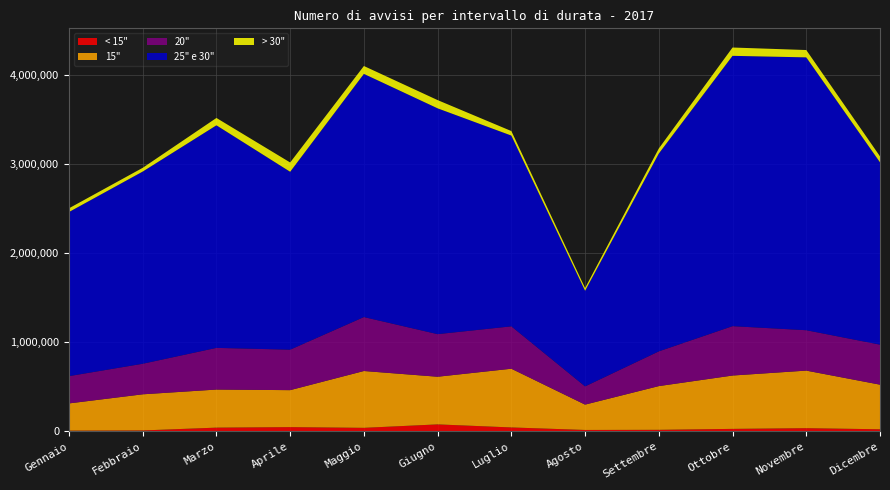

Reading left to right, what are all the values shown in this chart?

< 15": Gennaio=6640	Febbraio=9032	Marzo=40528	Aprile=46192	Maggio=38240	Giugno=76872	Luglio=42680	Agosto=14464	Settembre=15992	Ottobre=26568	Novembre=34432	Dicembre=22152
15": Gennaio=305490	Febbraio=405210	Marzo=427035	Aprile=414765	Maggio=637335	Giugno=534405	Luglio=658575	Agosto=284250	Settembre=490365	Ottobre=598290	Novembre=645660	Dicembre=500265
20": Gennaio=305940	Febbraio=342700	Marzo=467340	Aprile=453820	Maggio=604980	Giugno=477580	Luglio=475340	Agosto=204280	Settembre=389500	Ottobre=553700	Novembre=452980	Dicembre=448760
25" e 30": Gennaio=1840674	Febbraio=2155521	Marzo=2496231	Aprile=1995436	Maggio=2727448	Giugno=2532709	Luglio=2139554	Agosto=1072633	Settembre=2218849	Ottobre=3031860	Novembre=3060145	Dicembre=2044891
> 30": Gennaio=41712	Febbraio=41844	Marzo=82544	Aprile=104148	Maggio=88352	Giugno=92356	Luglio=50688	Agosto=30536	Settembre=56628	Ottobre=93236	Novembre=82280	Dicembre=67056